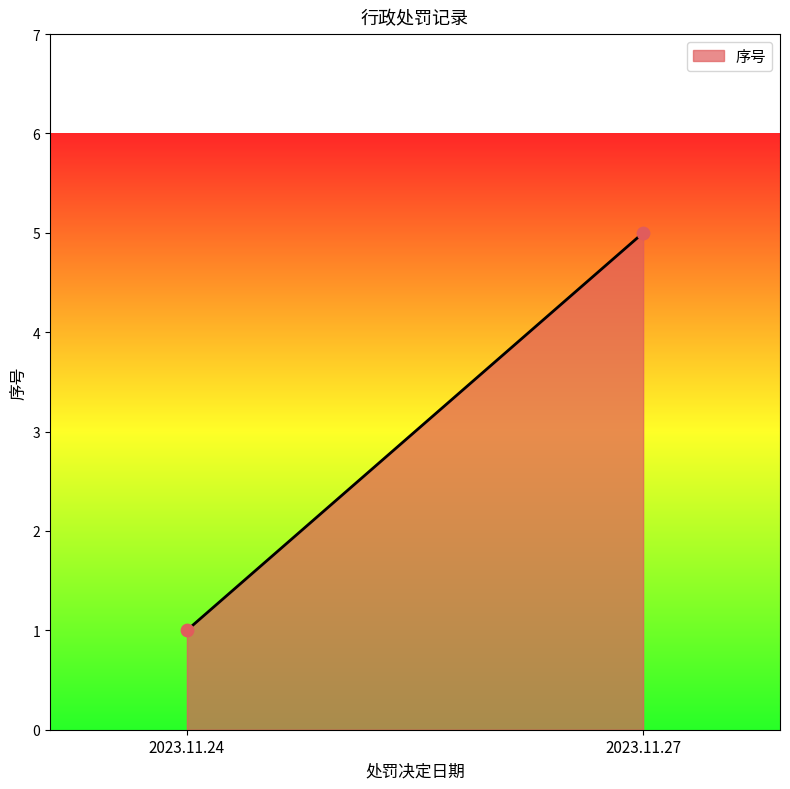

What is the average Y value?

3